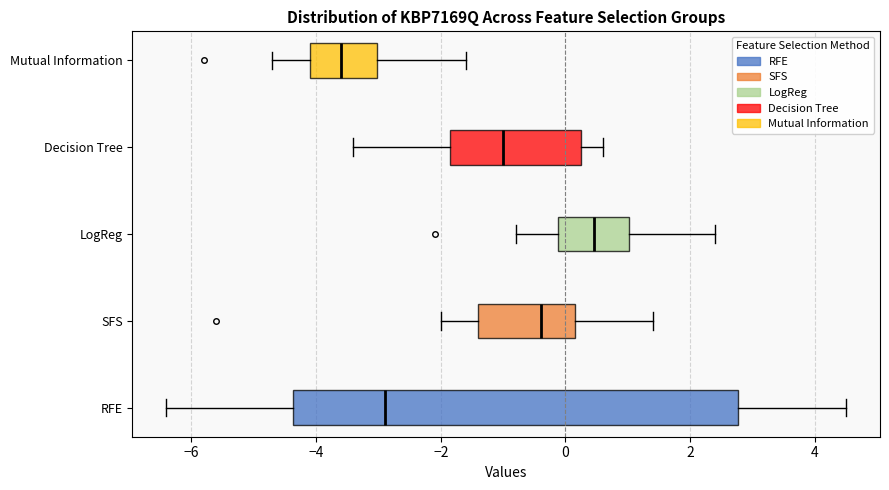

Which box is the widest, from its left edge to its right edge?

RFE